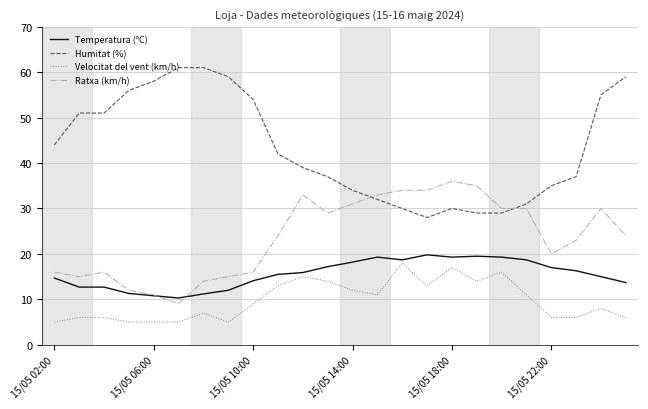

Which series has the largest total across all categories?

Humitat (%)